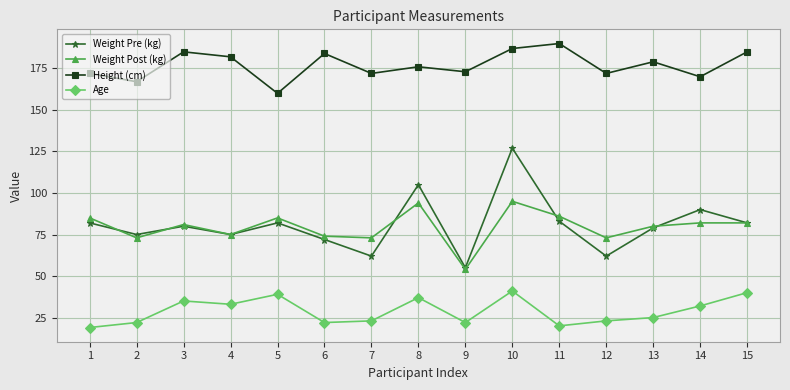

What is the difference between the Weight Pre (kg) values at 8 and 4?

30